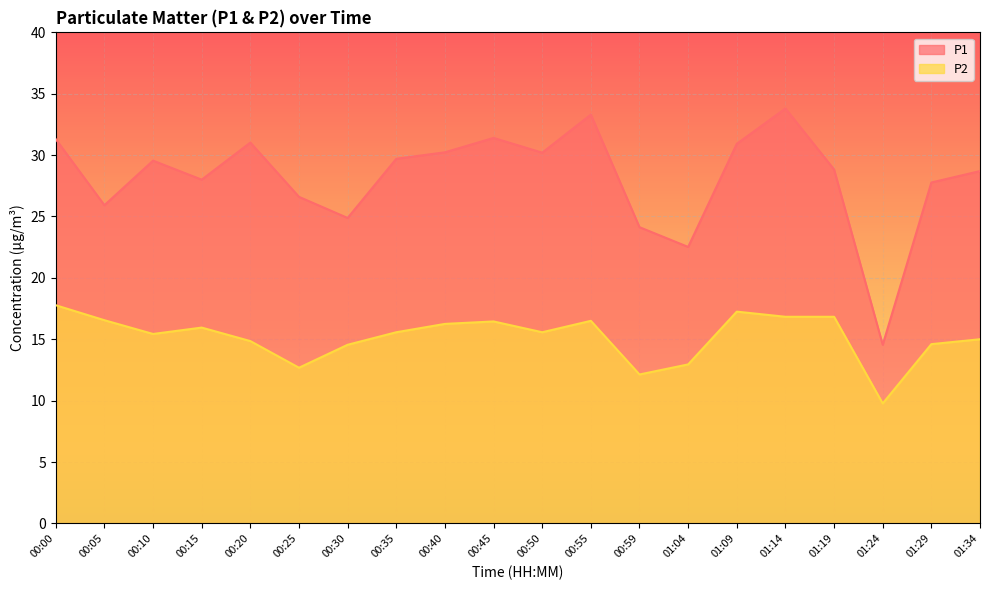

What is the spread (max minus min) of values at 00:55?

16.8